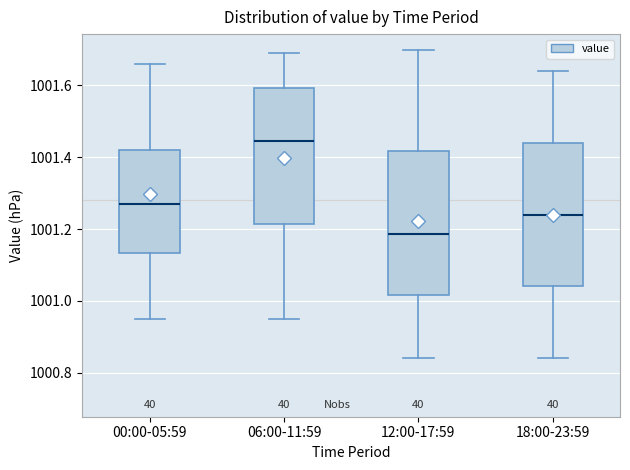

Reading left to right, transcribe this box plot: for each box, give where its median line is, the range the box spans, and where its two whiskers end, as read against the y-axis. The values are not printed on the chart, so give them approximately, as read against the axis.

00:00-05:59: median 1001.28, box 1001.14 to 1001.42, whiskers 1000.96 to 1001.66
06:00-11:59: median 1001.44, box 1001.22 to 1001.60, whiskers 1000.96 to 1001.70
12:00-17:59: median 1001.18, box 1001.02 to 1001.42, whiskers 1000.84 to 1001.70
18:00-23:59: median 1001.24, box 1001.04 to 1001.44, whiskers 1000.84 to 1001.64